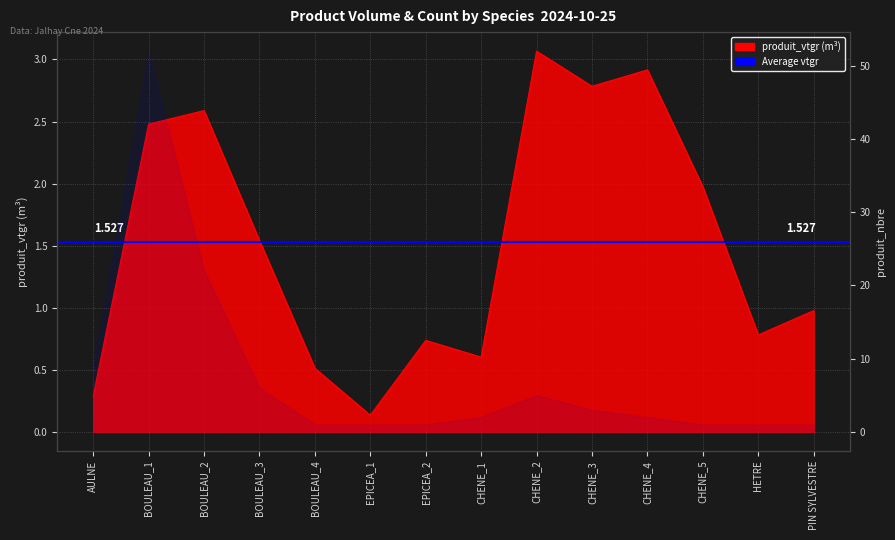

How many points are higher than both their immediate neighbors (excluding endpoints)?

4